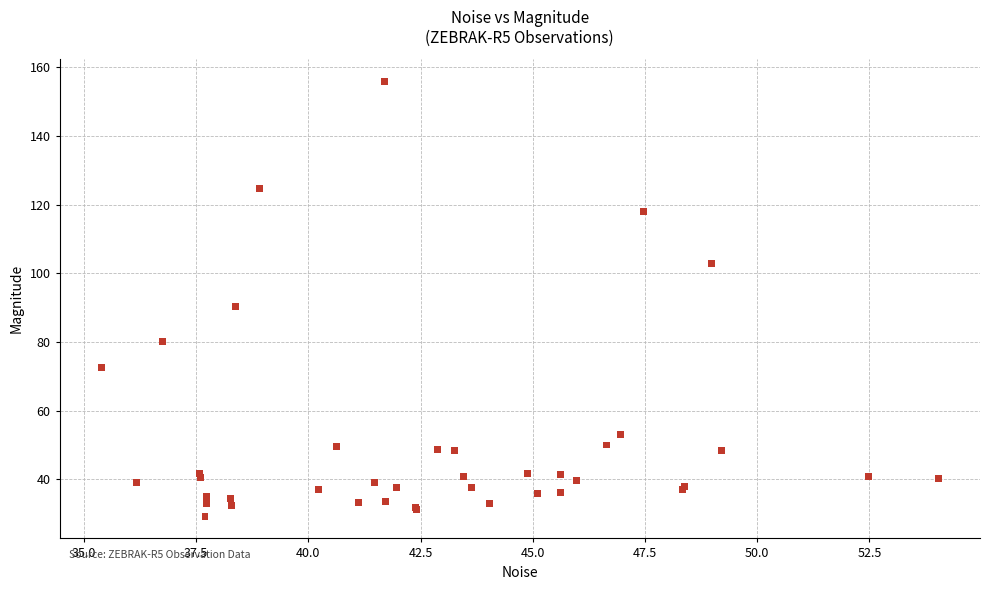

What Y value in the scatter plot is closest to 92?

90.4